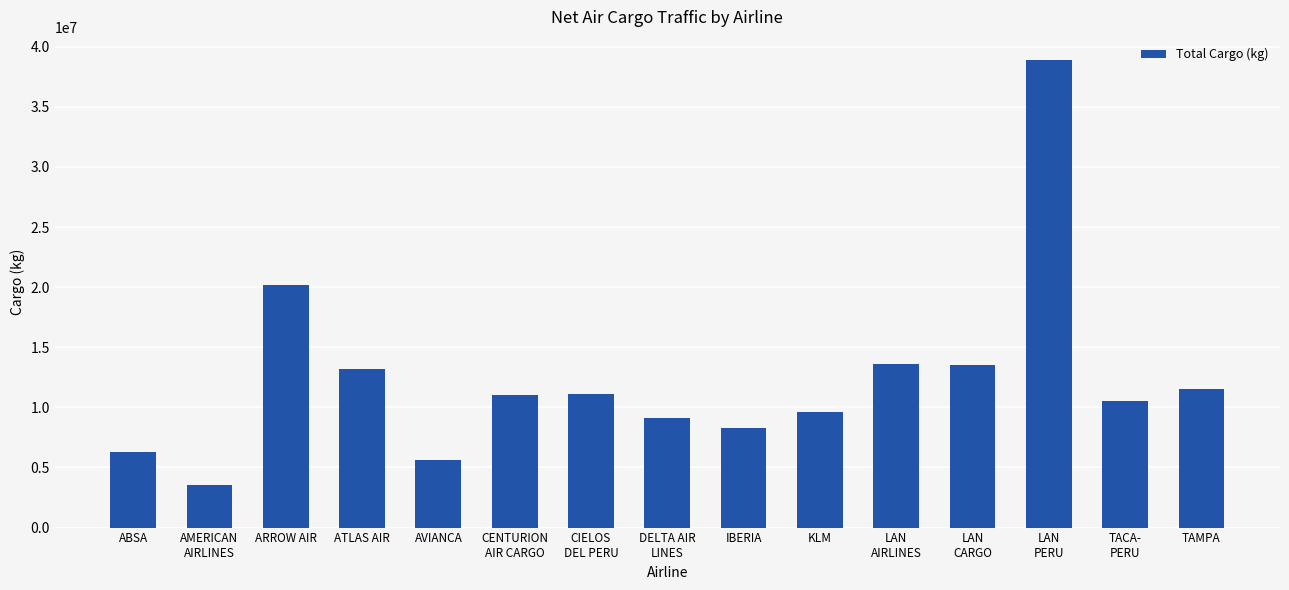

True or false: the data shows 21262269 at LAN
PERU.

False